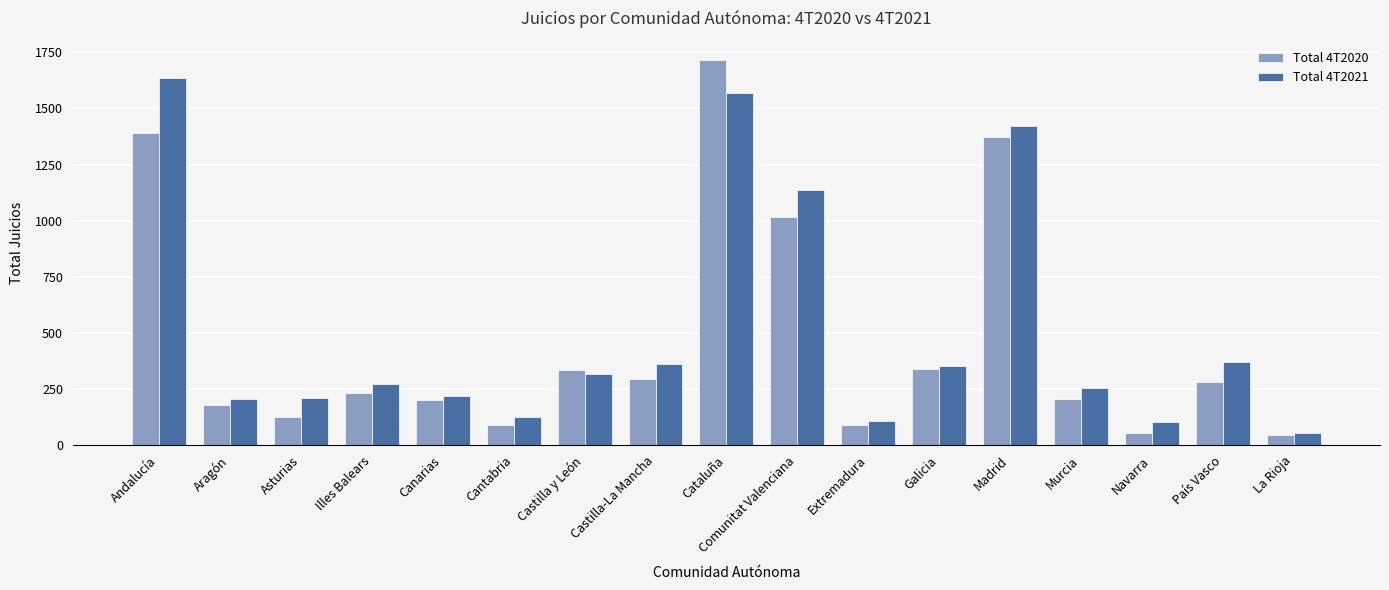

What is the highest value of the Total 4T2020 series?

1716